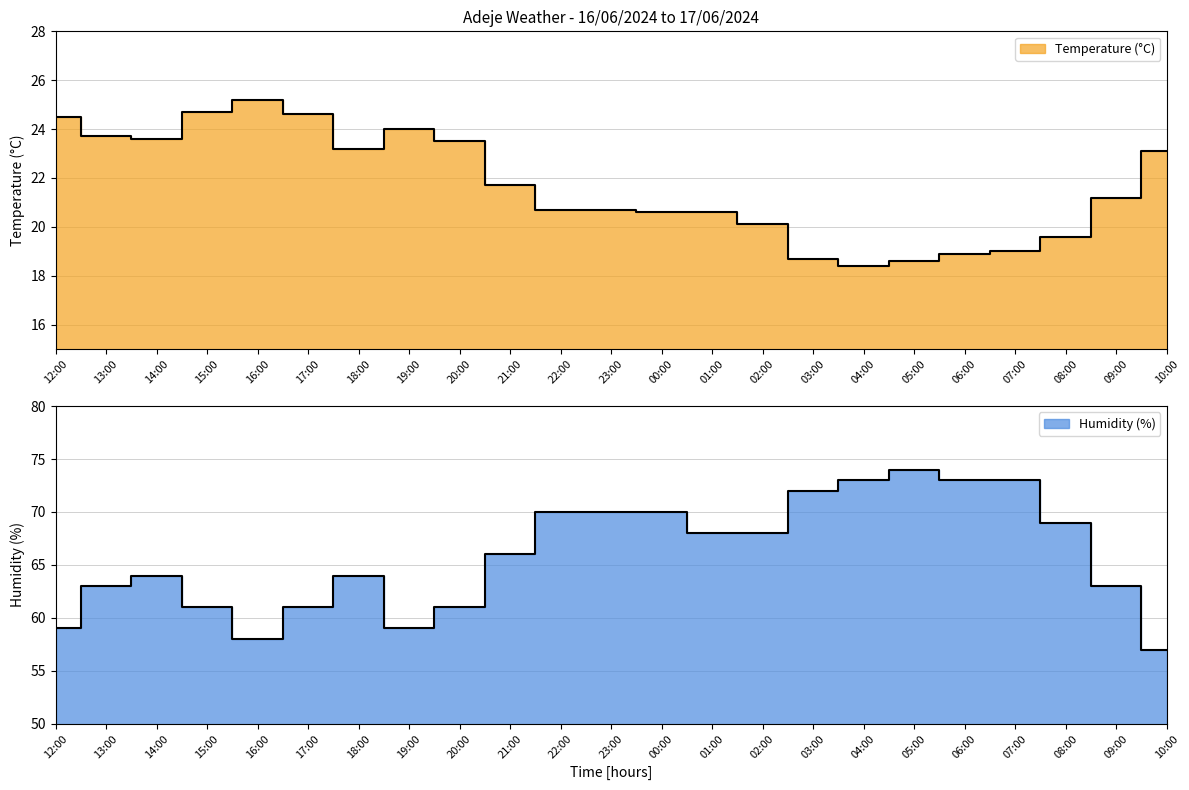

What is the average value of the Temperature (°C) series?

21.7